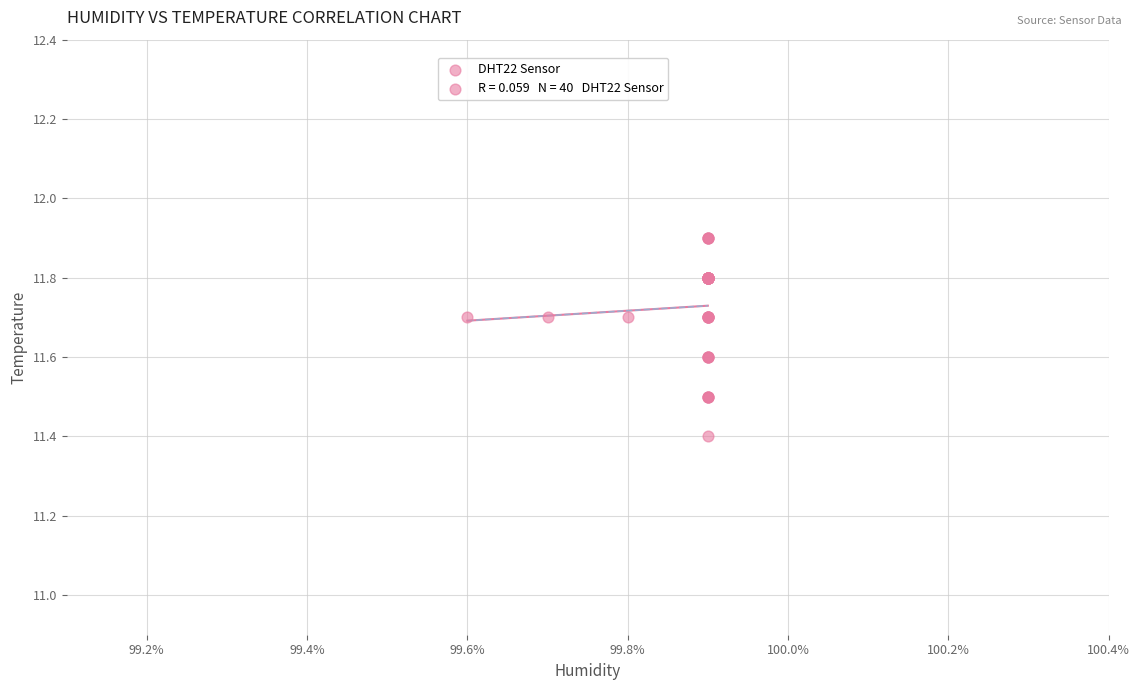

What Y value in the scatter plot is closest to 11?

11.4